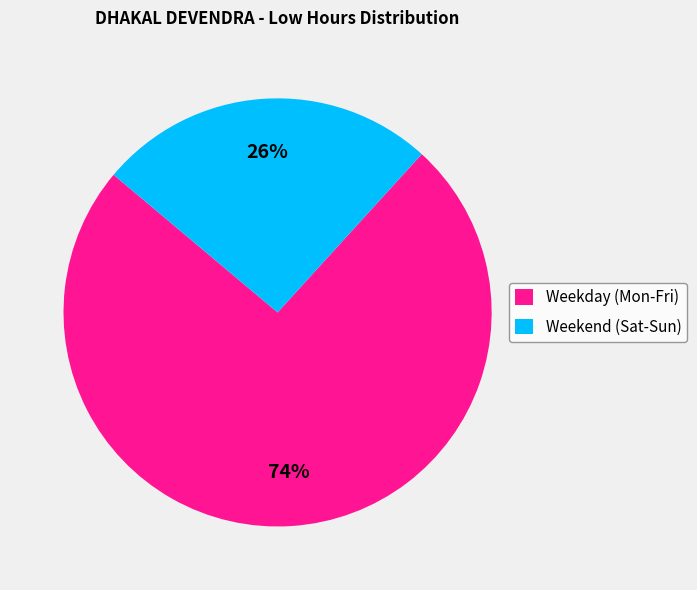

To the nearest percent, what portion does Weekday (Mon-Fri) represent?

74%